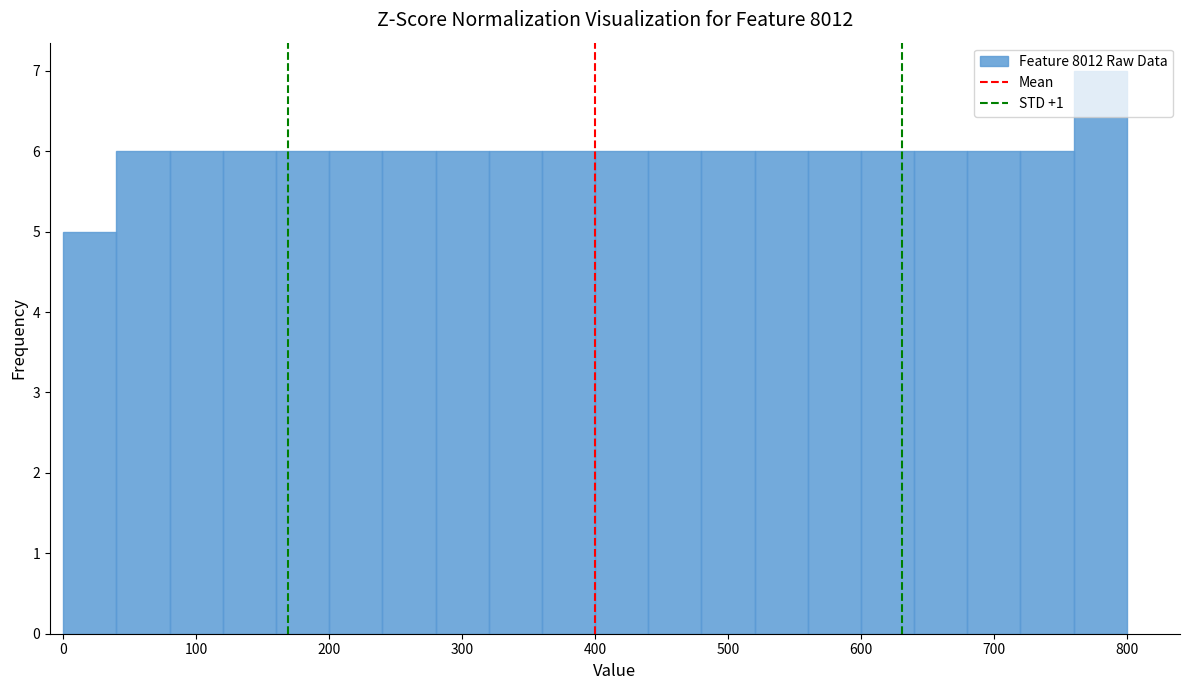

Reading left to right, list every bar in this chart as the range it spans on the x-axis followed by its height. The values are not printed on the chart, so give them approximately, as read against the axis.

0 to 40: 5
40 to 80: 6
80 to 120: 6
120 to 160: 6
160 to 200: 6
200 to 240: 6
240 to 280: 6
280 to 320: 6
320 to 360: 6
360 to 400: 6
400 to 440: 6
440 to 480: 6
480 to 520: 6
520 to 560: 6
560 to 600: 6
600 to 640: 6
640 to 680: 6
680 to 720: 6
720 to 760: 6
760 to 800: 7